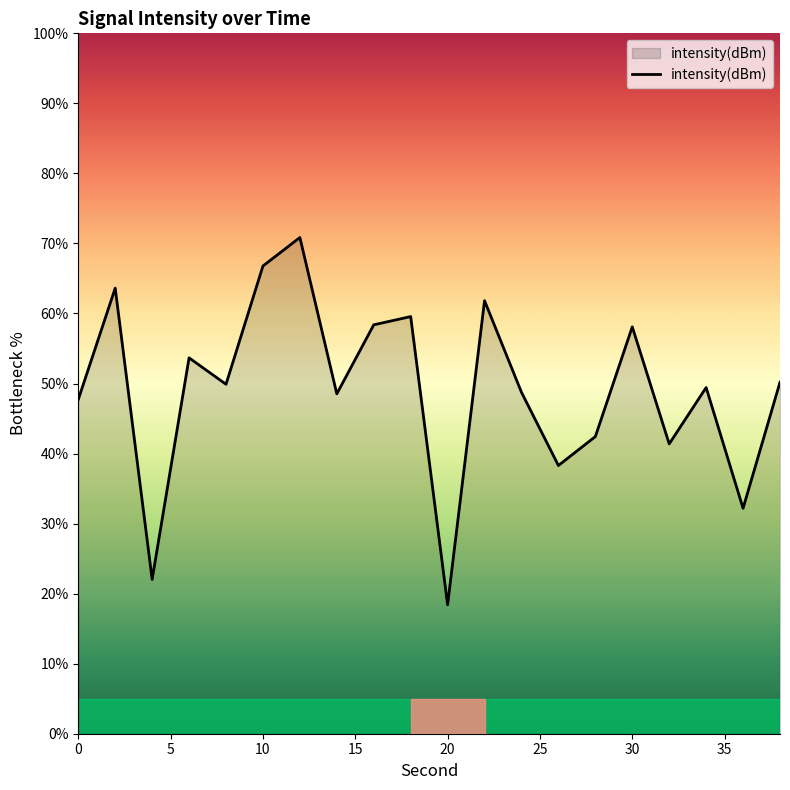

What is the difference between the maximum and minimum values?

52.4